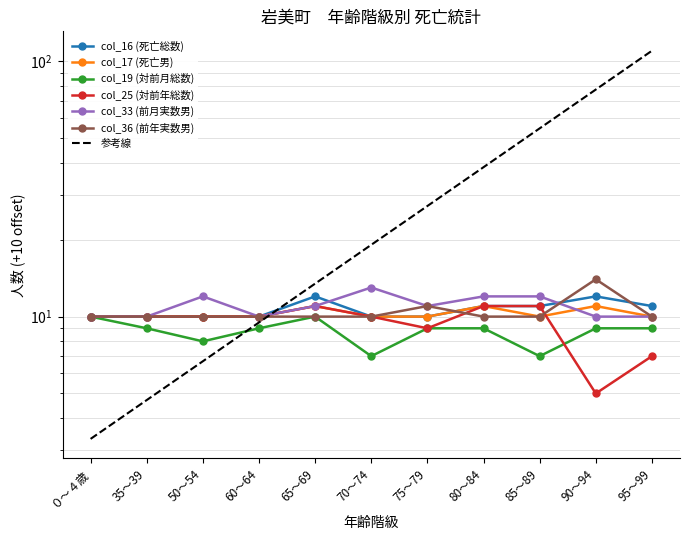

What is the average value of the col_25 (対前年総数) series?

9